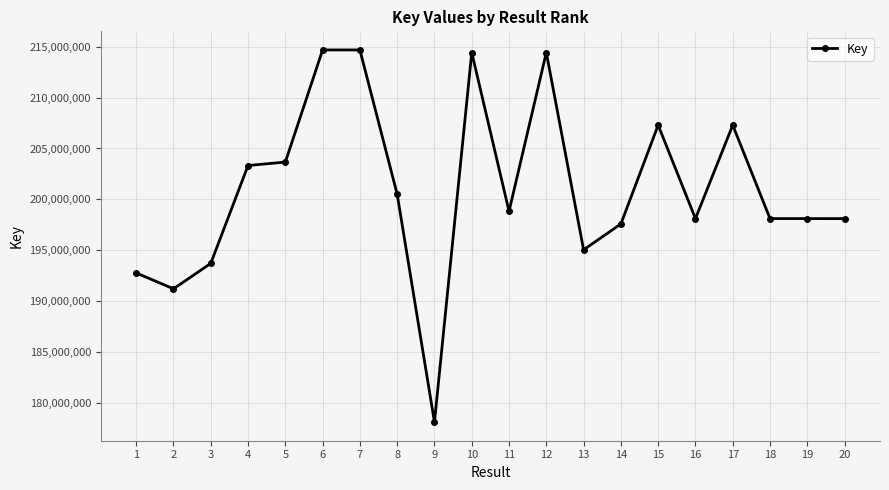

What is the value of the 4th point from the left?

203326376